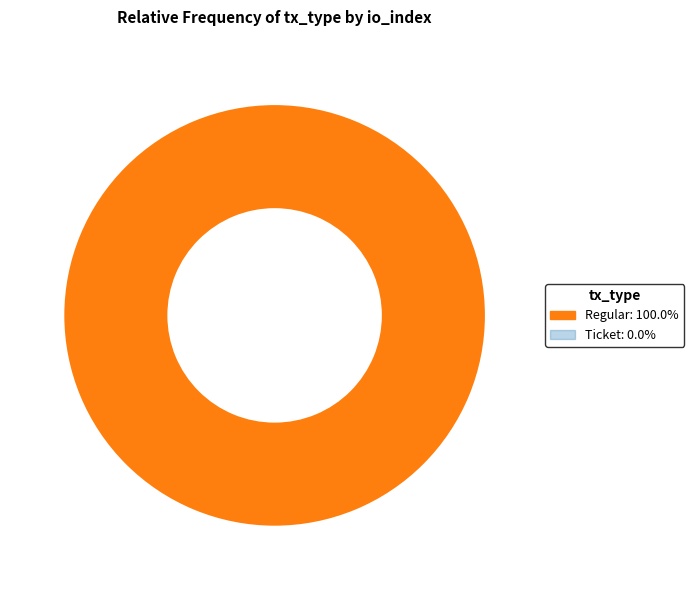

Is there any slice that represents more than half of the pie?

Yes